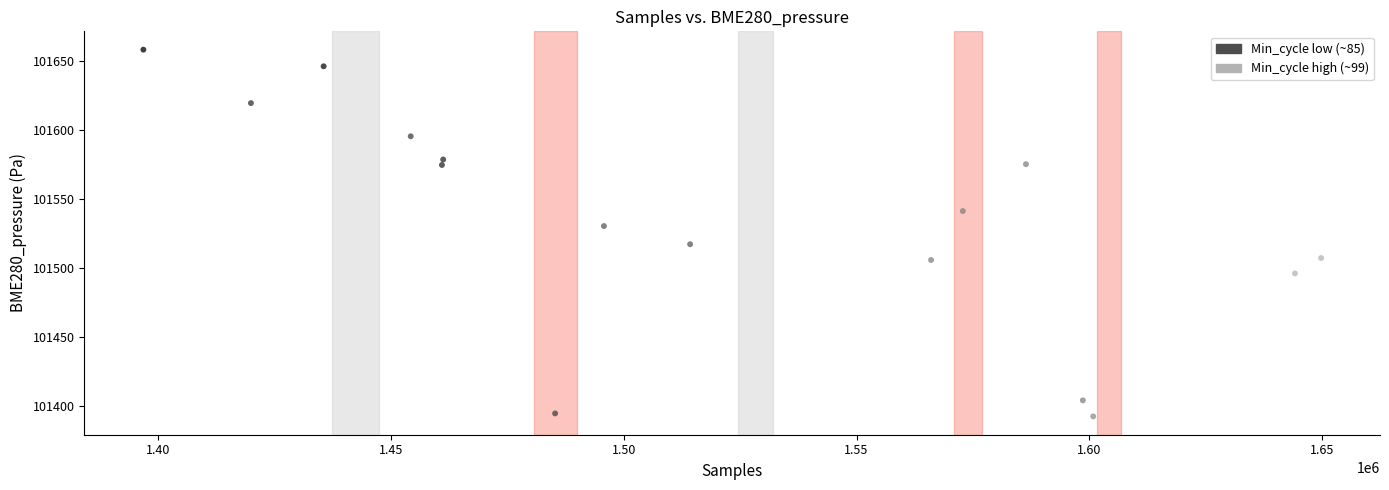

What is the range of X values (max minus min)?

253066.0